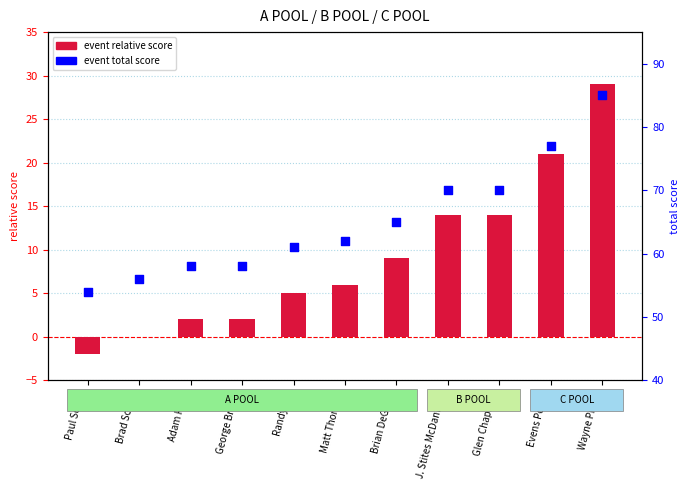

At which category is the sum across all series the highest?

Wayne Pierce